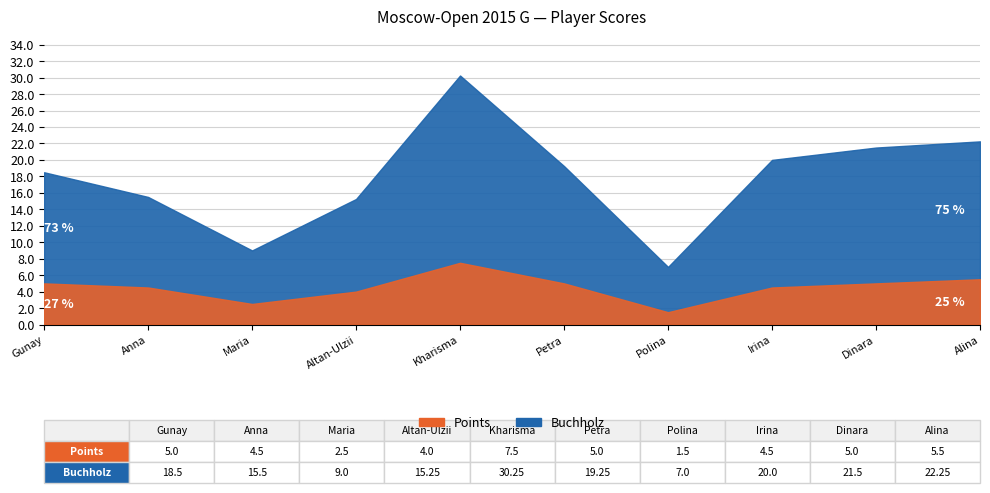

List the labels in order of Points value, smallest first.

Rodionova Polina, Severina Maria, Enkhtuul Altan-Ulzii, Iwanow Anna, Drogovoz Irina, Mammadzada Gunay, Papp Petra, Saduakassova Dinara, Kashlinskaya Alina, Sukandar Irine Kharisma